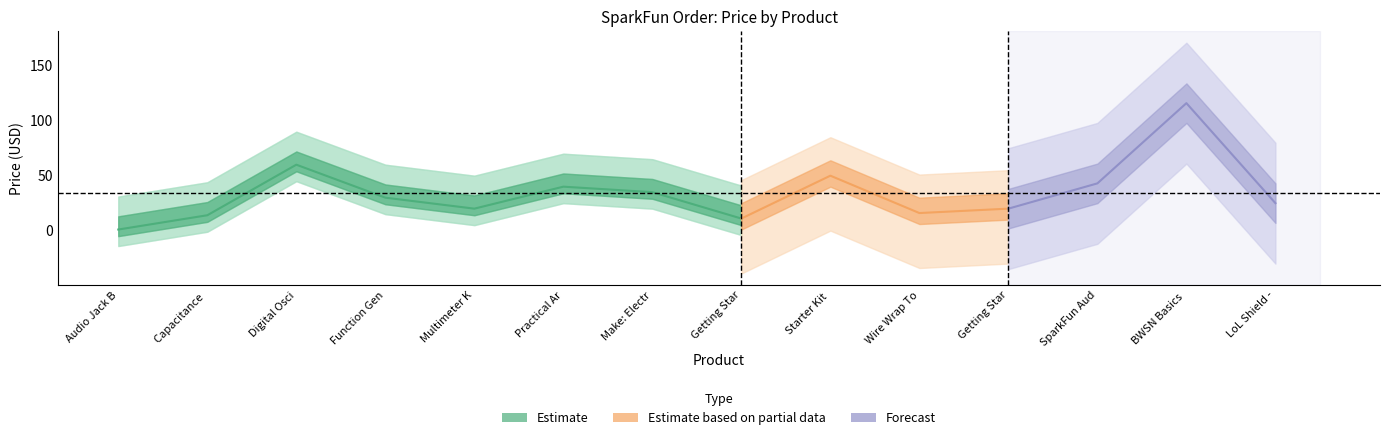

What is the difference between the highest and lowest values at Practical Arduino?

38.0